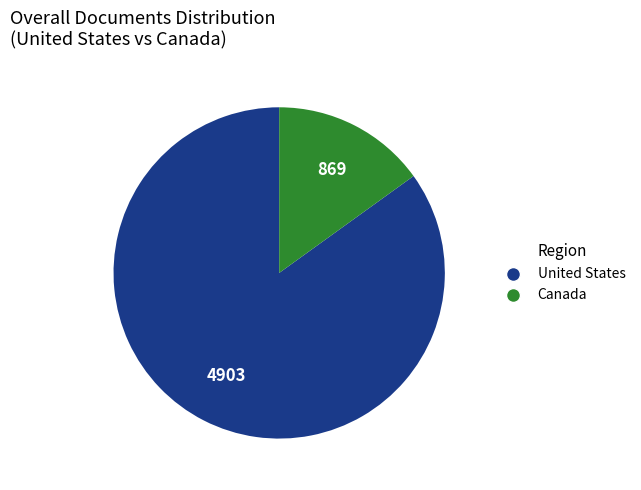

The Canada slice represents 15% of the pie. True or false?

True